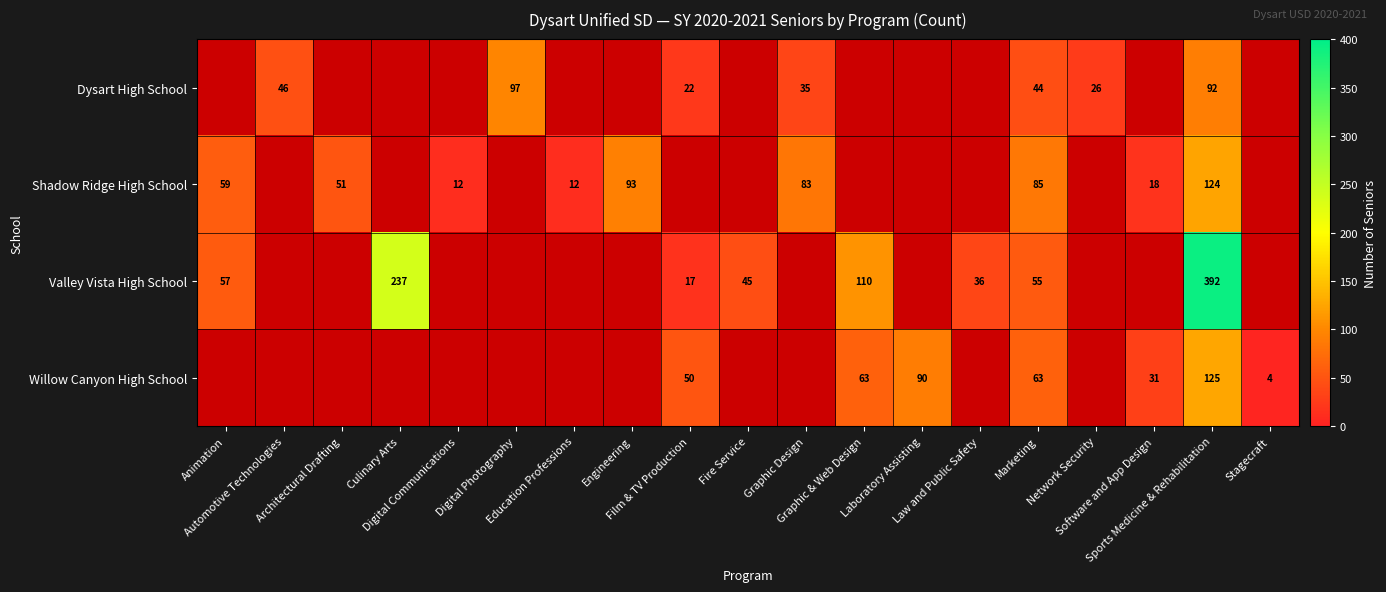

What is the smallest value displayed?

4.0